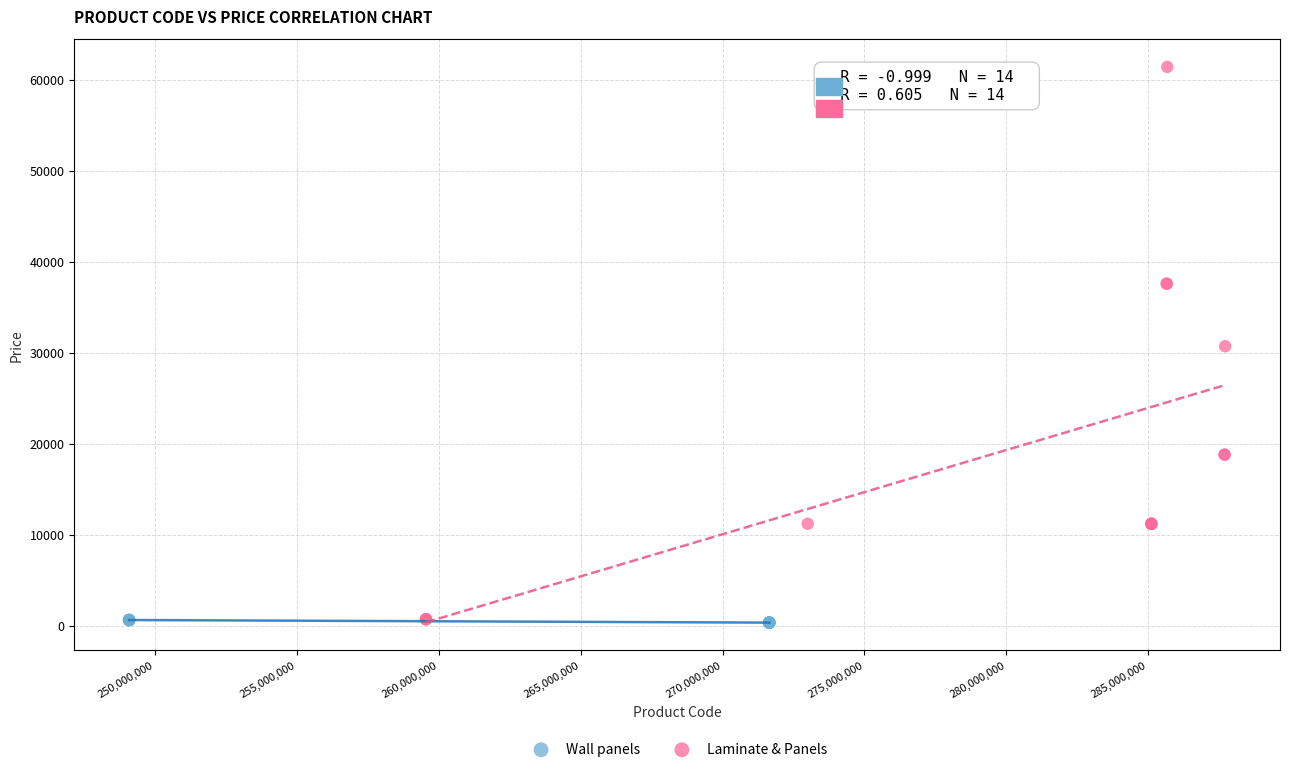

Which series has the widest spread of Y values?

Laminate & Panels